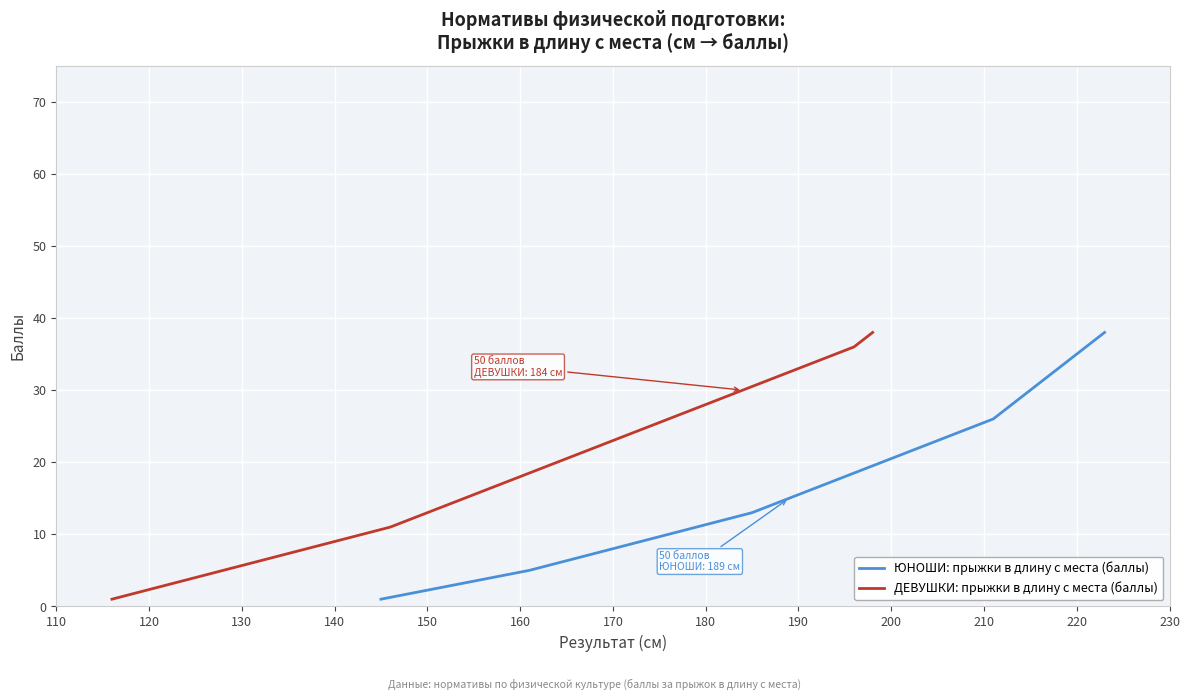

True or false: ЮНОШИ: прыжки в длину с места (баллы) has a value of 35 at 220.

True